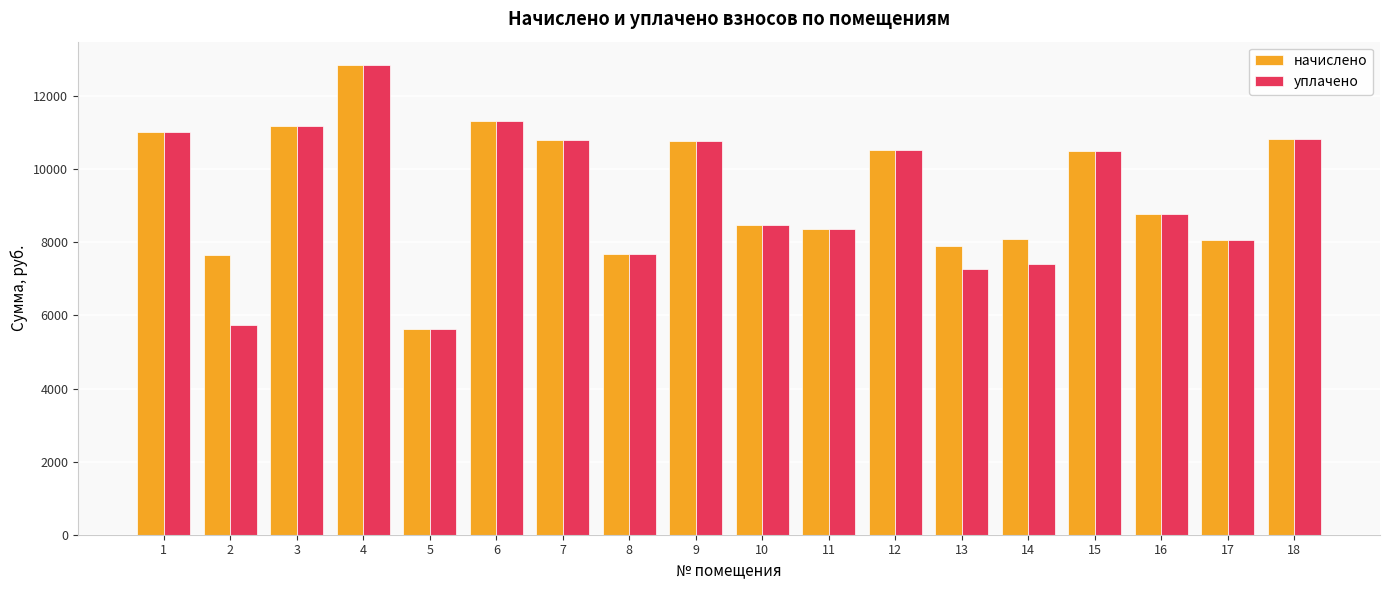

How many data points in начислено are above 10499?

9